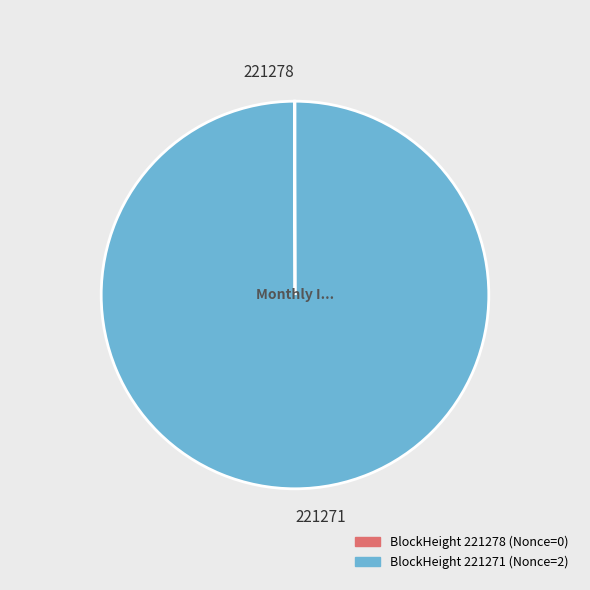

Which category has the smallest portion of the pie?

221278